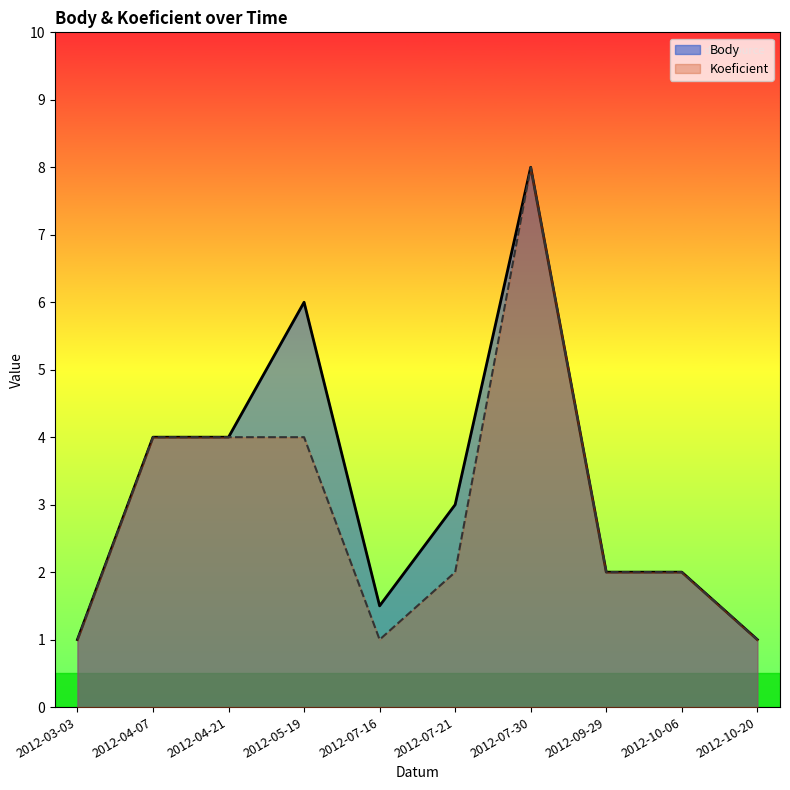

How many lines are shown in the chart?

2